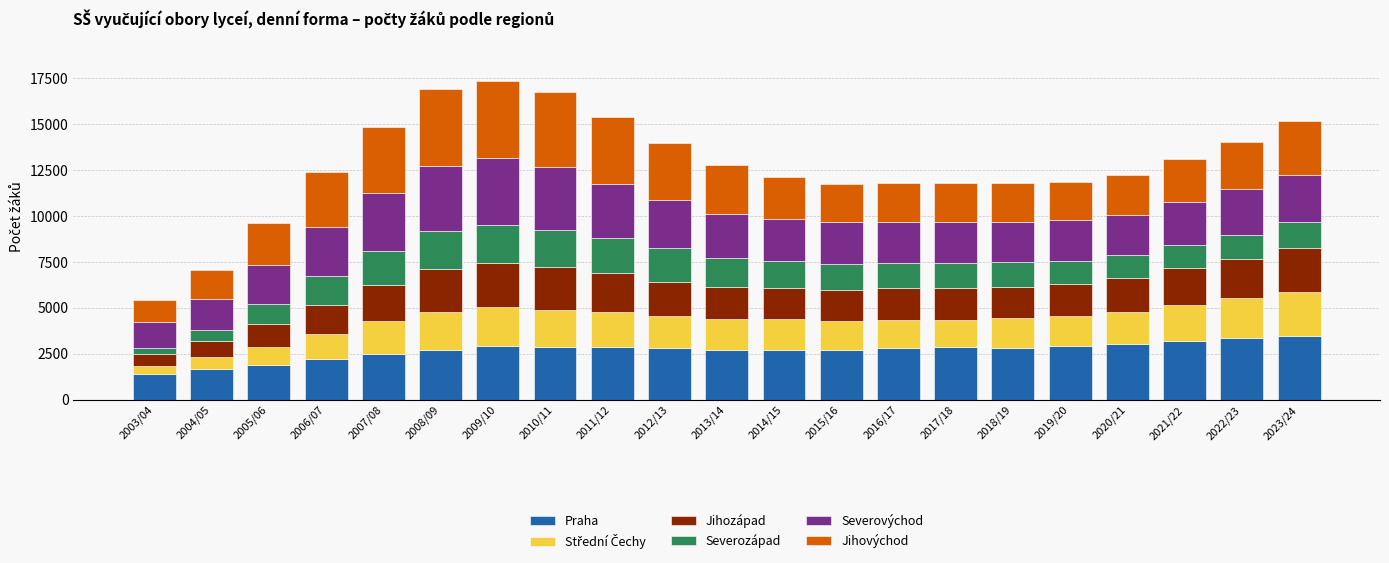

What is the maximum value for Praha?

3451